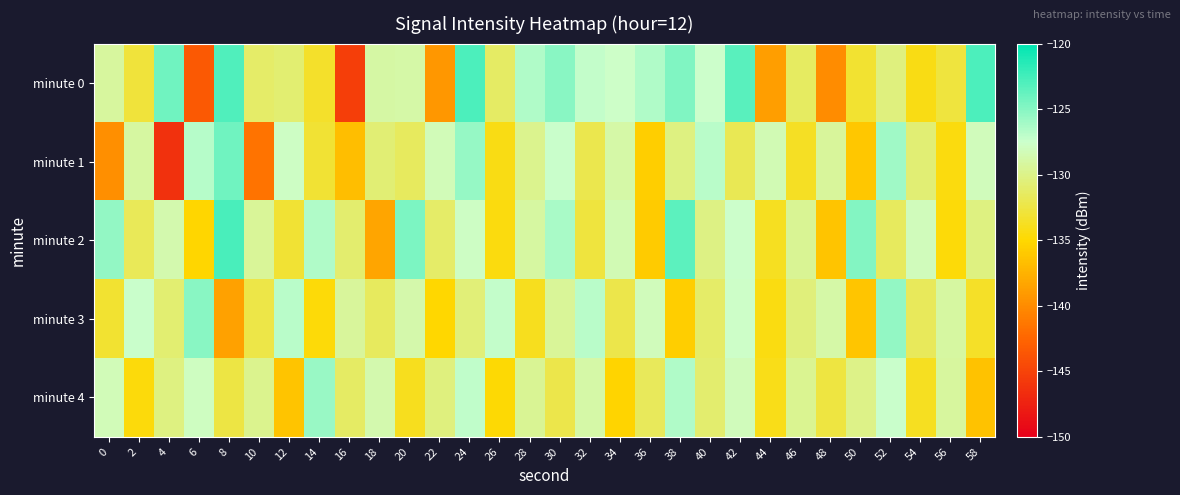

List the series in order of their peak value, highest first.

minute 2, minute 0, minute 1, minute 3, minute 4